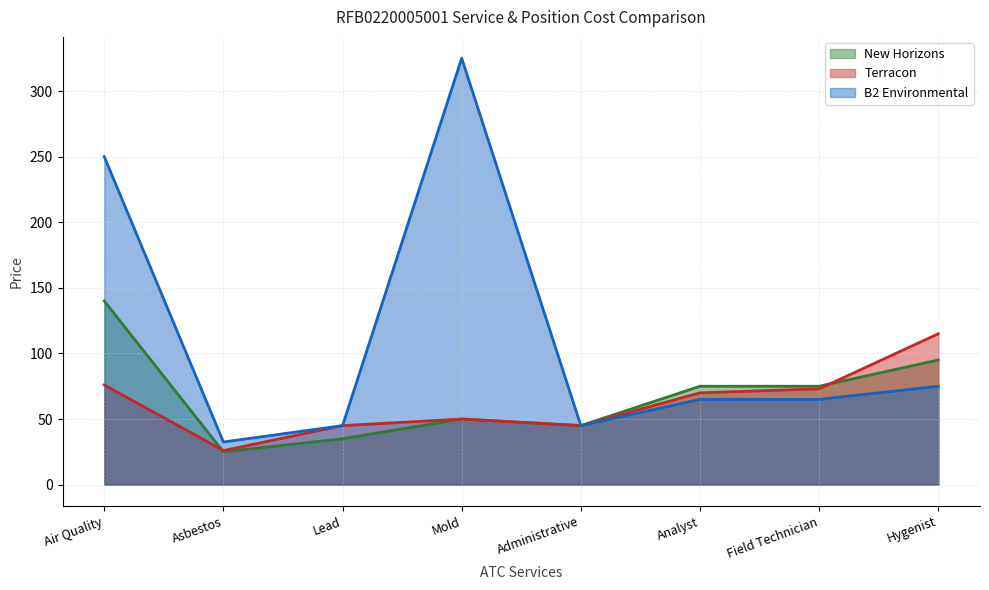

What is the difference between the New Horizons values at Hygenist and Analyst?

20.0